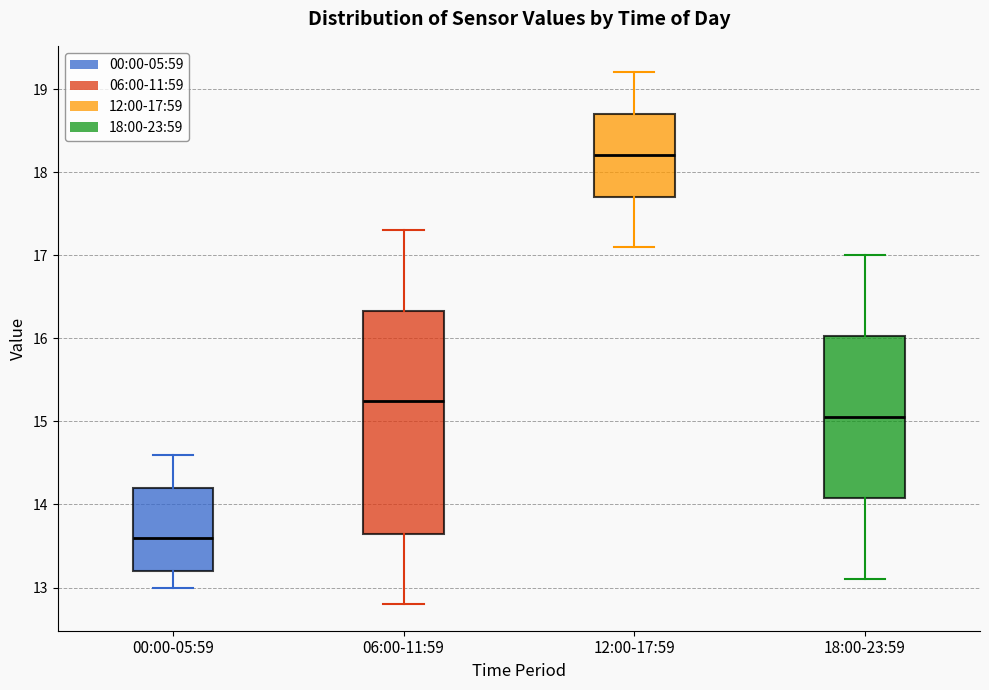

Reading left to right, read every box against the y-axis: the position of its median line, the range the box covers, and the ends of its whiskers. The values are not printed on the chart, so give them approximately, as read against the axis.

00:00-05:59: median 13.6, box 13.2 to 14.2, whiskers 13.0 to 14.6
06:00-11:59: median 15.3, box 13.7 to 16.3, whiskers 12.8 to 17.3
12:00-17:59: median 18.2, box 17.7 to 18.7, whiskers 17.1 to 19.2
18:00-23:59: median 15.1, box 14.1 to 16.0, whiskers 13.1 to 17.0